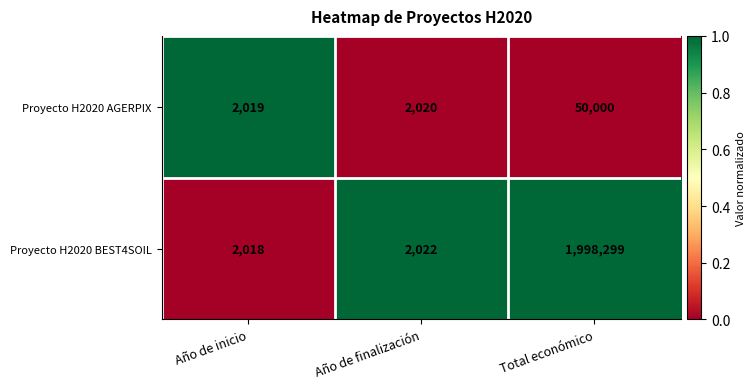

Reading left to right, extract all data points from this chart.

Proyecto H2020 AGERPIX: 2019	2020	50000
Proyecto H2020 BEST4SOIL: 2018	2022	1998299